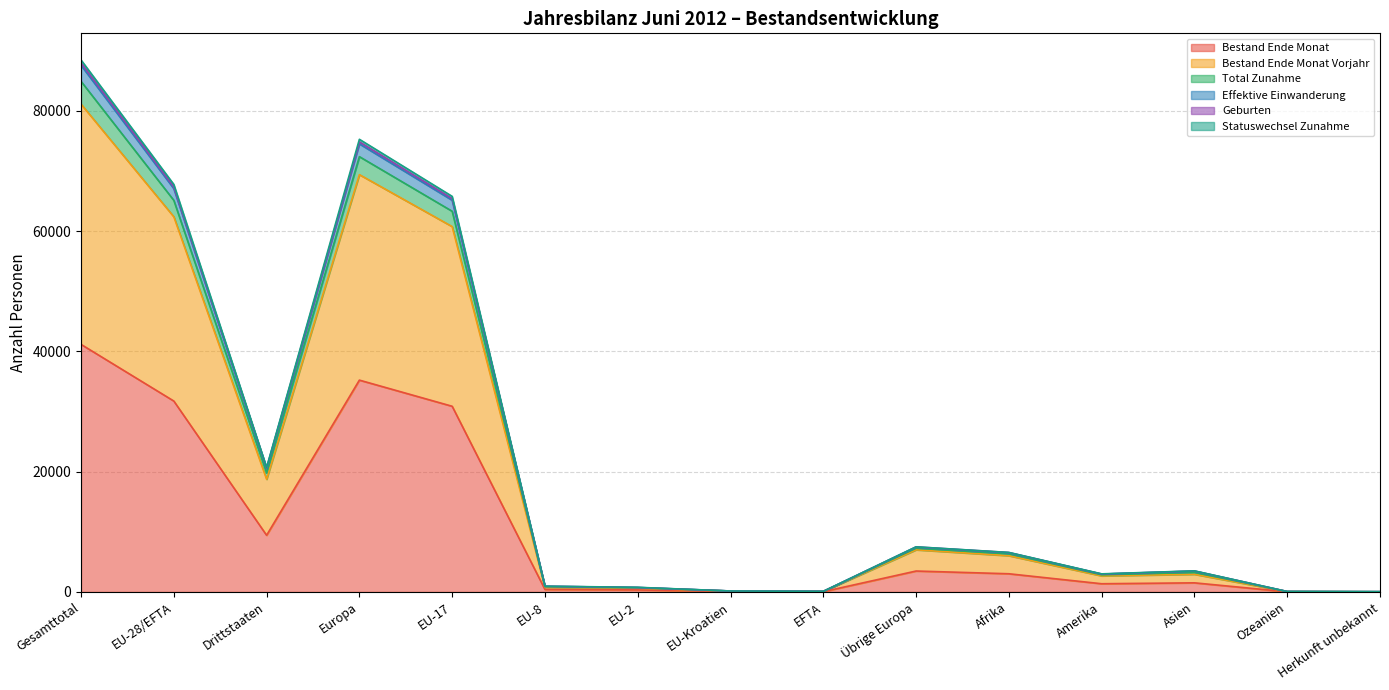

The Statuswechsel Zunahme series shows 2099 at Asien. True or false?

False